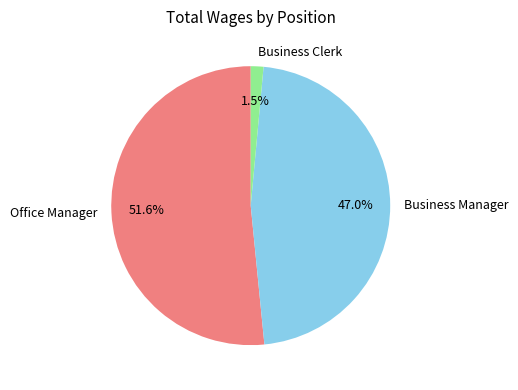

To the nearest percent, what is the difference between the Office Manager and Business Manager slice percentages?

5%